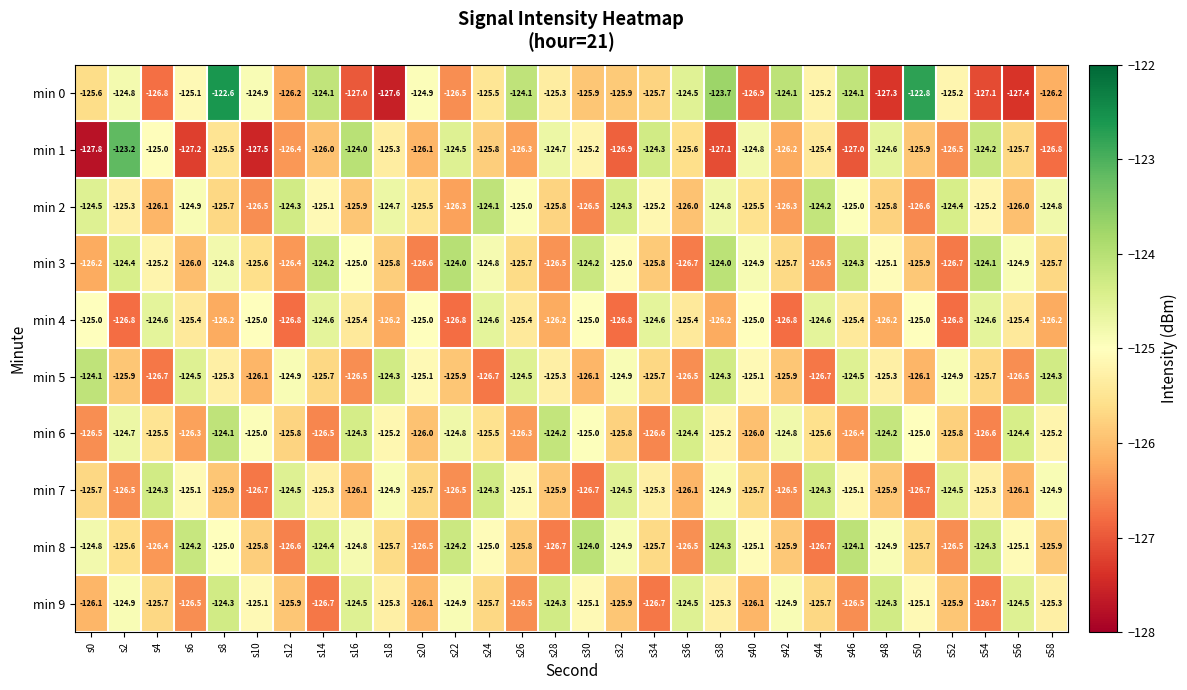

How many values in the min 9 series are below -125?

21